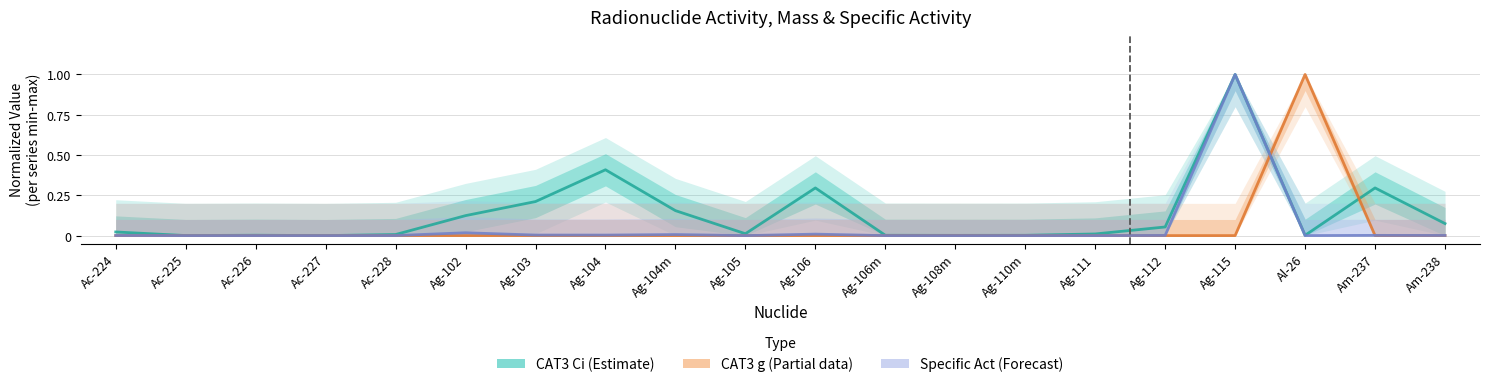

In Specific Act (Forecast), how many points are higher than both neighbors (excluding endpoints)?

6